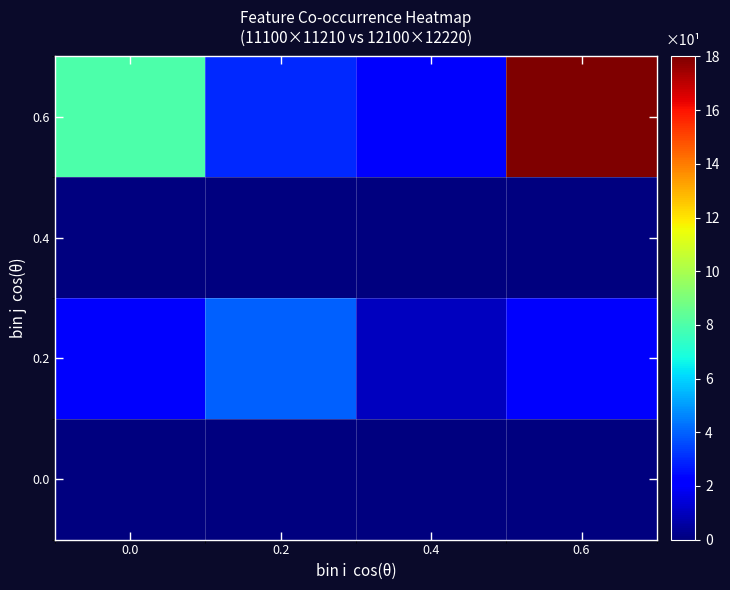

Rank the series at 0.6 from highest to lowest value.

0.6, 0.2, 0.0, 0.4